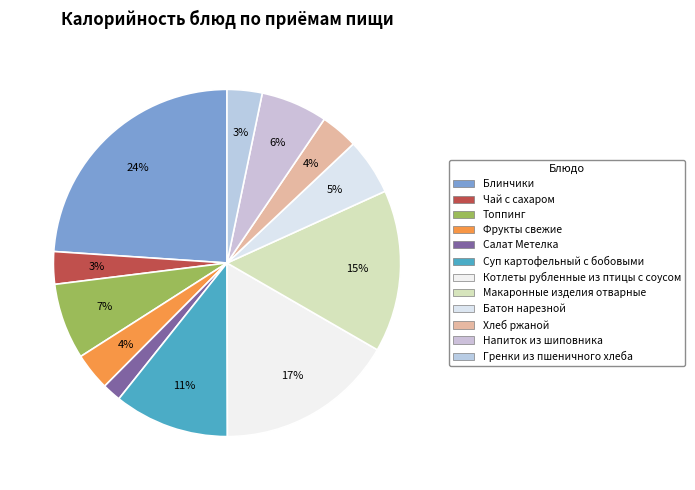

How much of the chart is everything except Батон нарезной?

94.7%